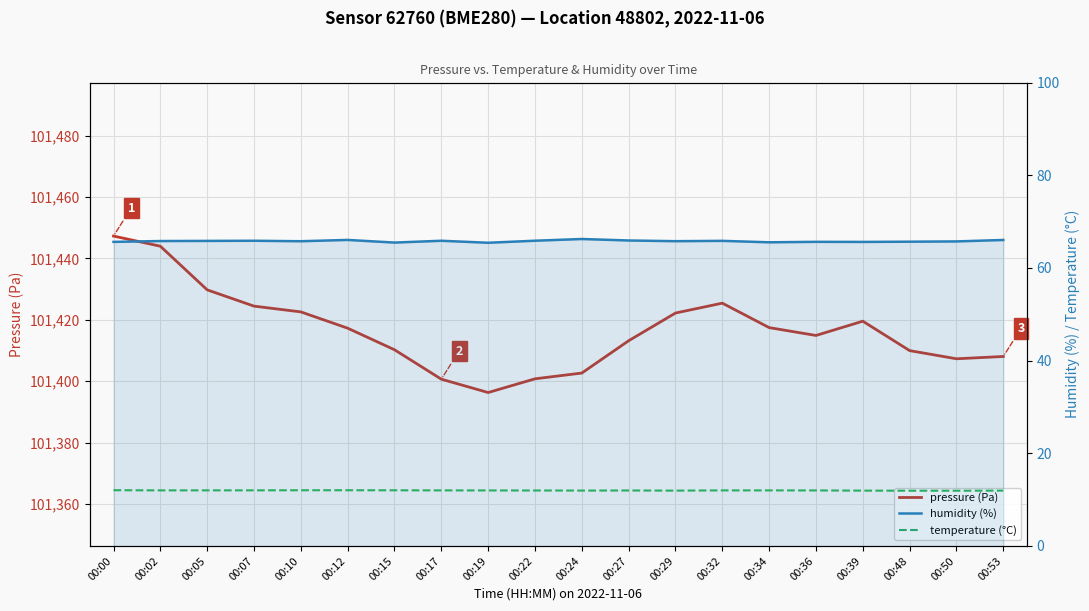

True or false: humidity (%) has a value of 66.0 at 00:12.

True